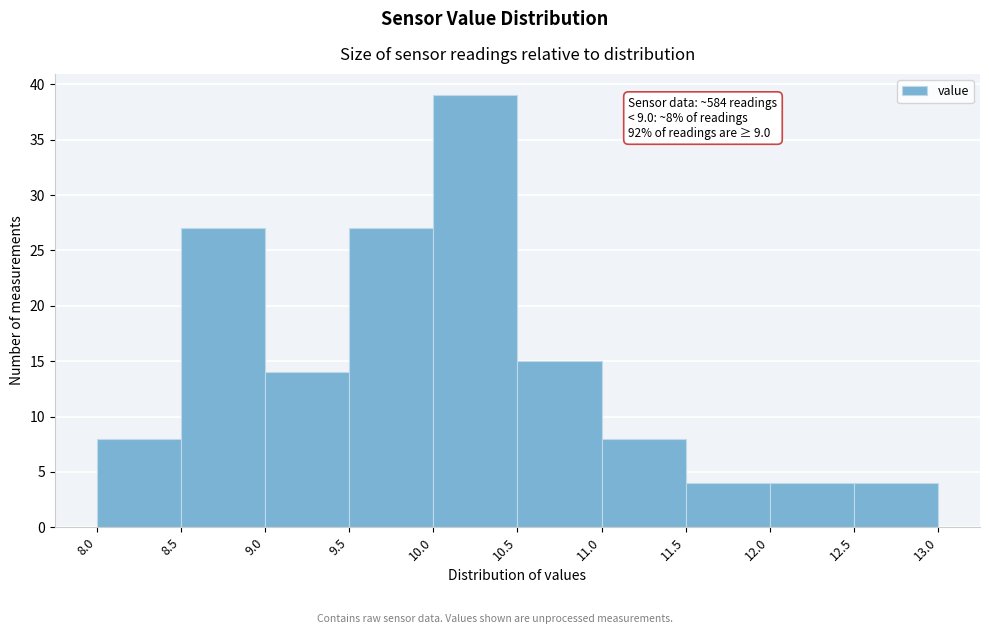

Which range on the x-axis has the tallest bar?

10.0 to 10.5